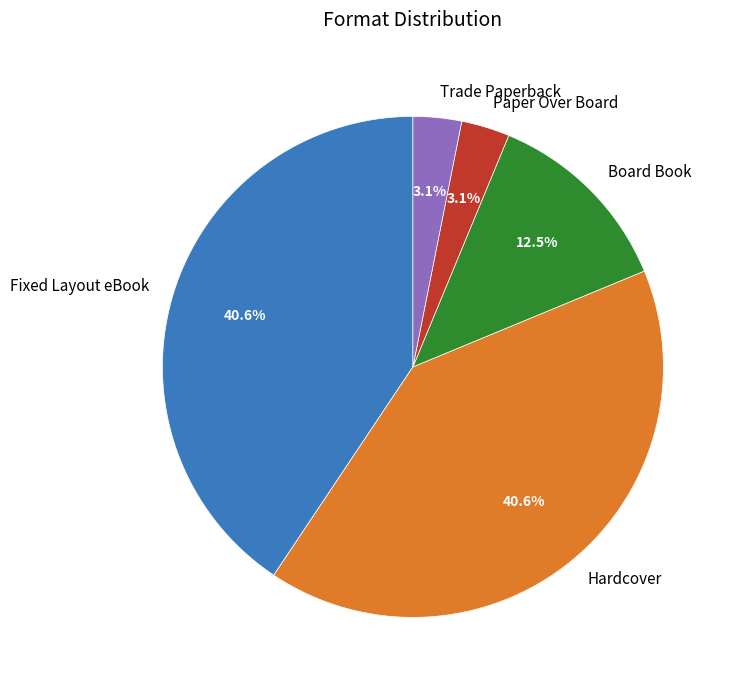

To the nearest percent, what percentage of the pie is Paper Over Board?

3%